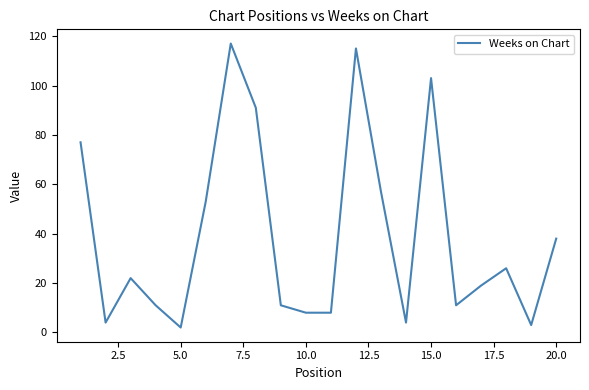

What is the maximum value shown in the chart?

117